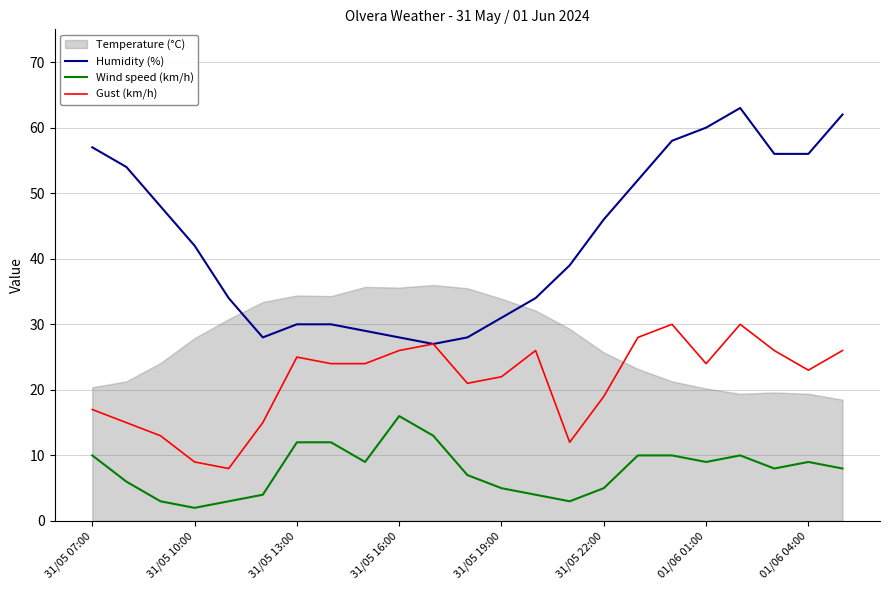

Between 13 and 22, which series saw the biggest shift?

Humidity (%)